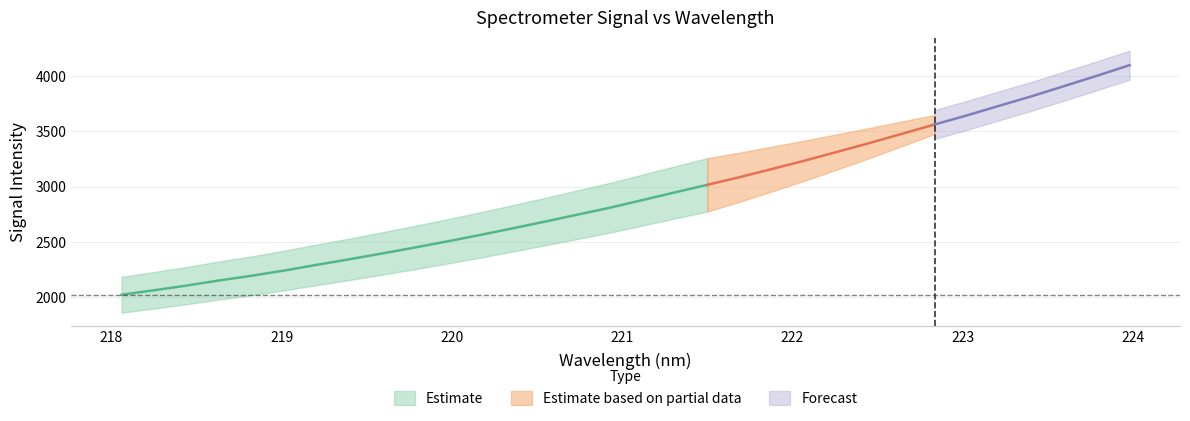

At how many categories does at least one series exceed 1135?

32